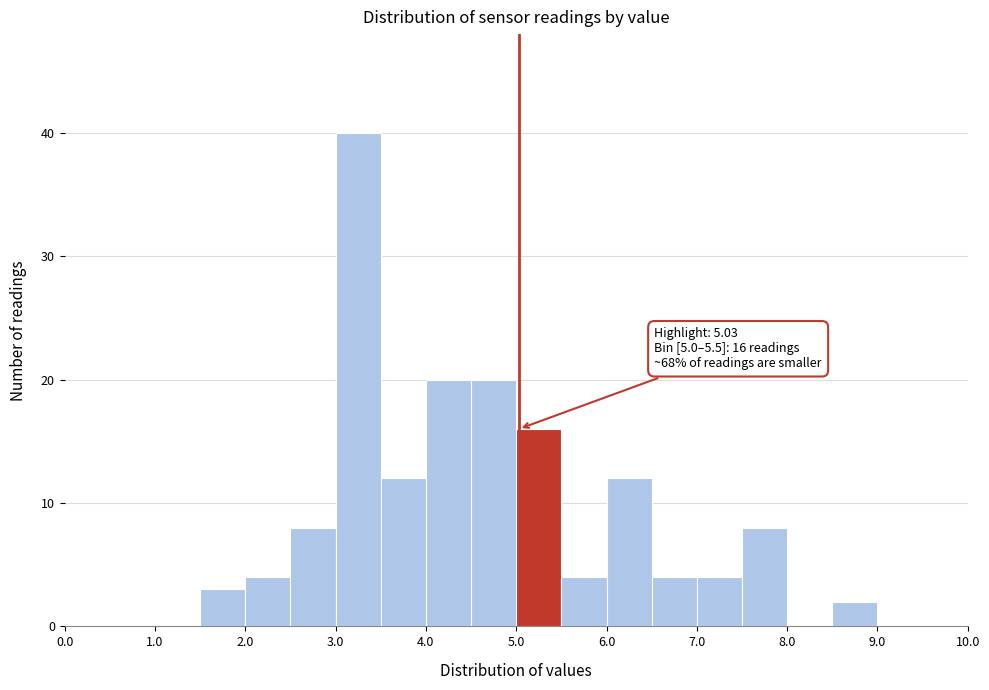

Which range on the x-axis has the tallest bar?

3.0 to 3.5